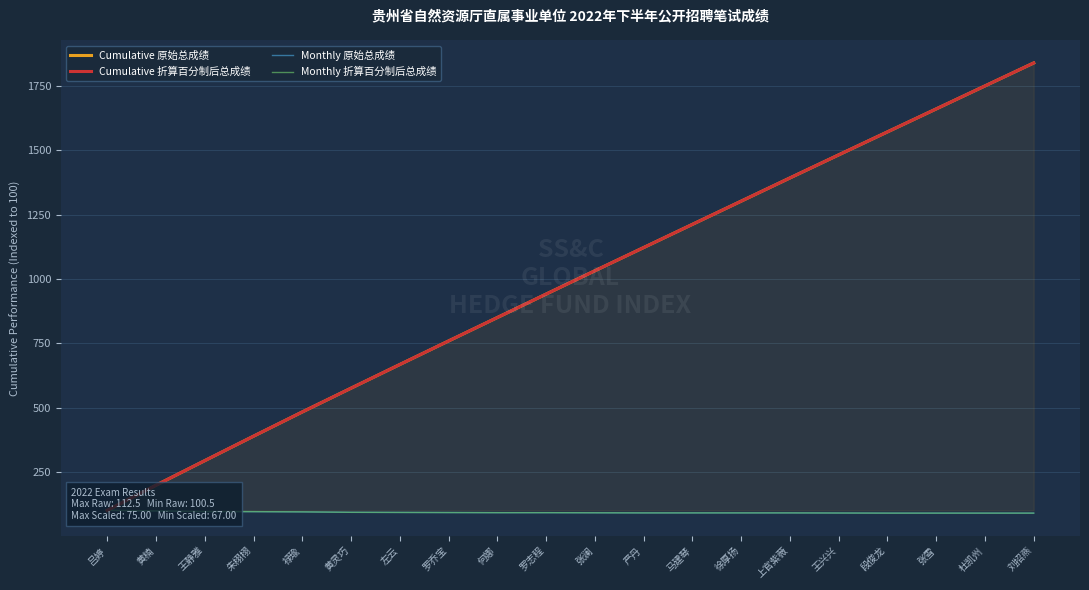

True or false: Cumulative 原始总成绩 and Monthly 原始总成绩 intersect in this chart.

False